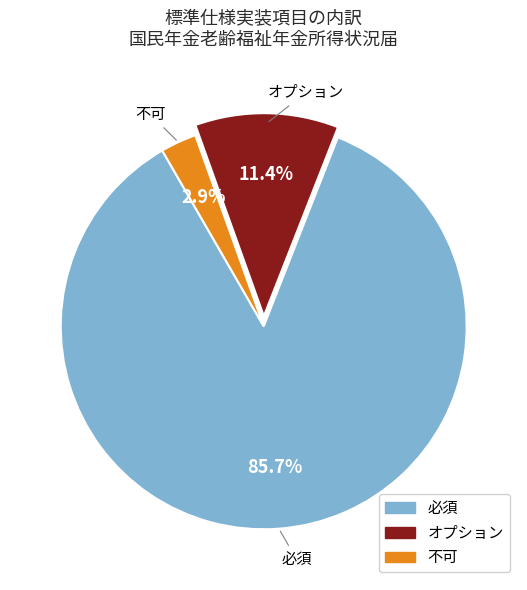

Combined, do 不可 and オプション account for over 50%?

No